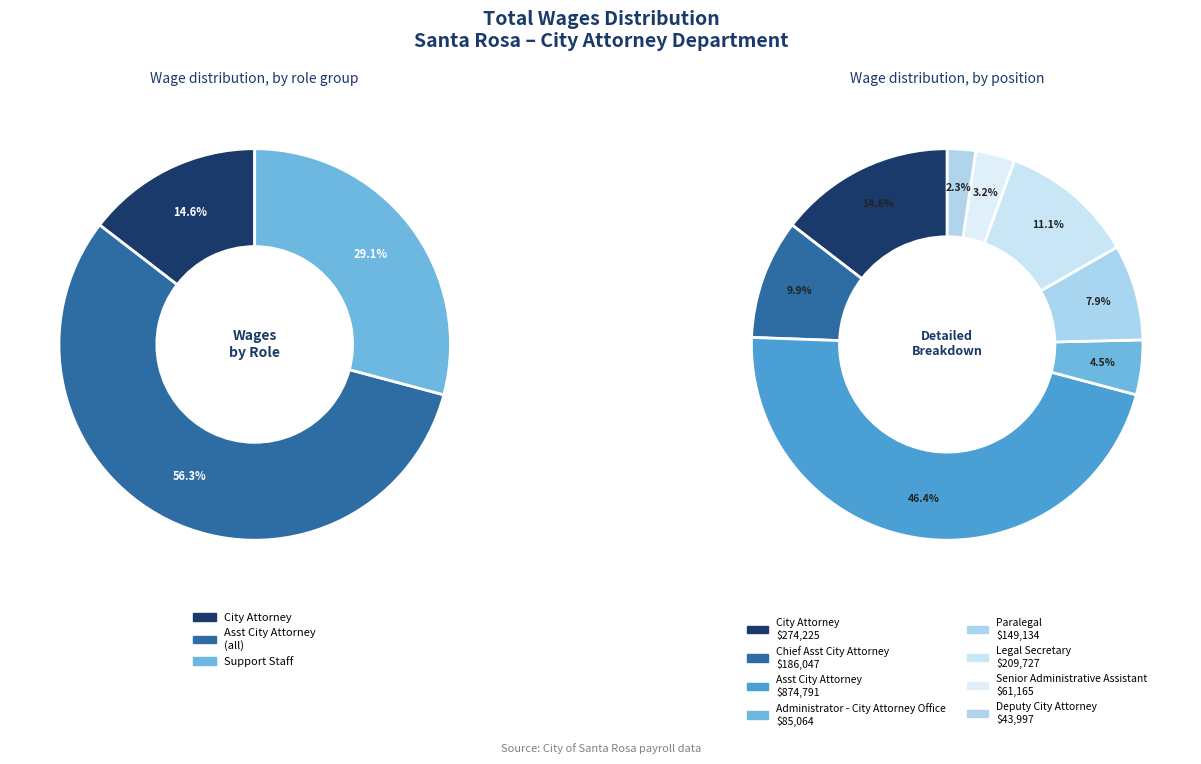

How much of the chart is everything except Chief Asst City Attorney?

90.1%